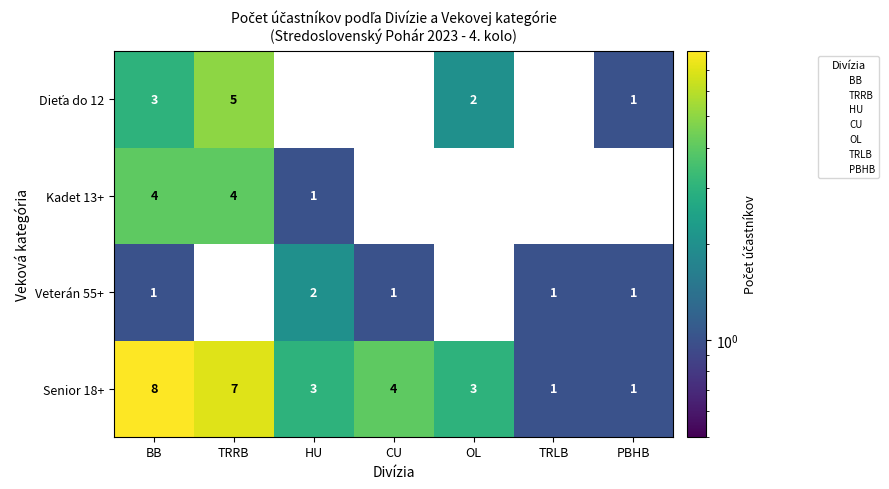

Which series has the largest total across all categories?

Senior 18+